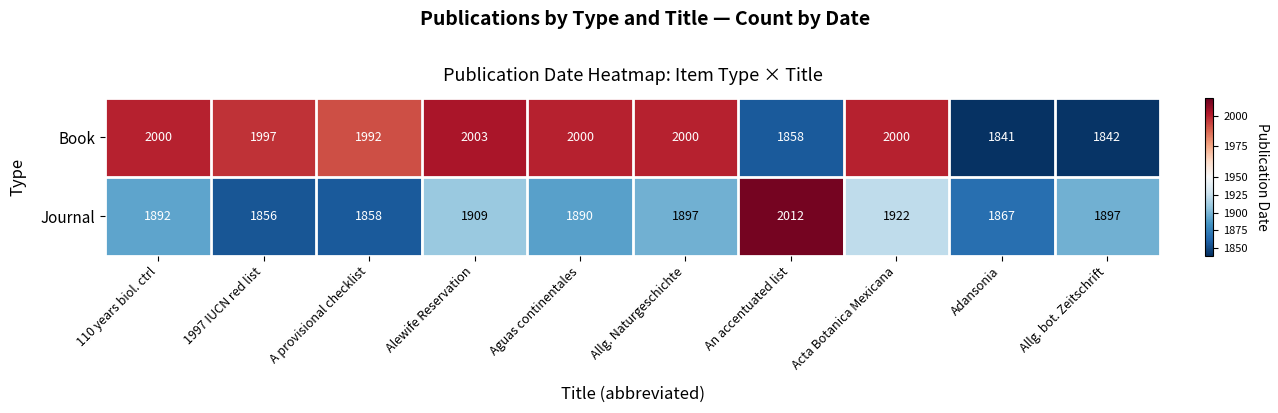

What value does the Journal series have at 110 years biol. ctrl, to the nearest 10?

1890